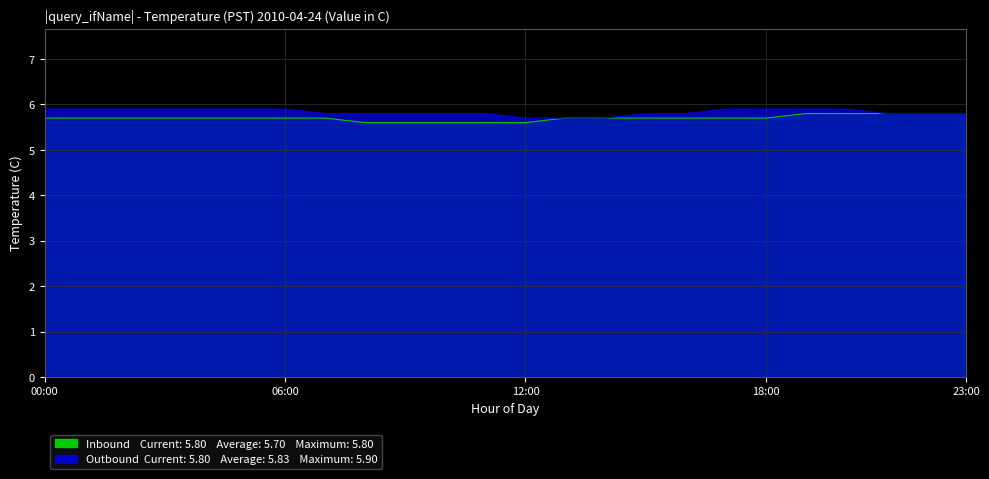

True or false: Inbound and Outbound intersect in this chart.

False